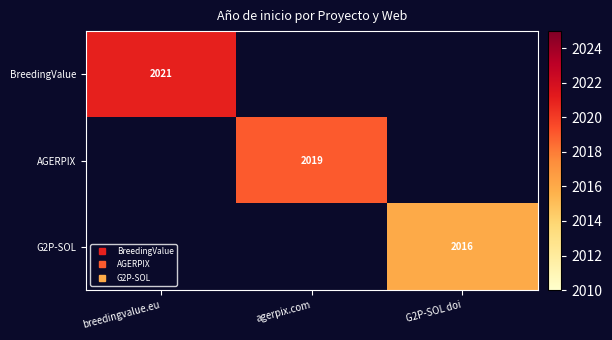

What is the sum of all BreedingValue values?

2021